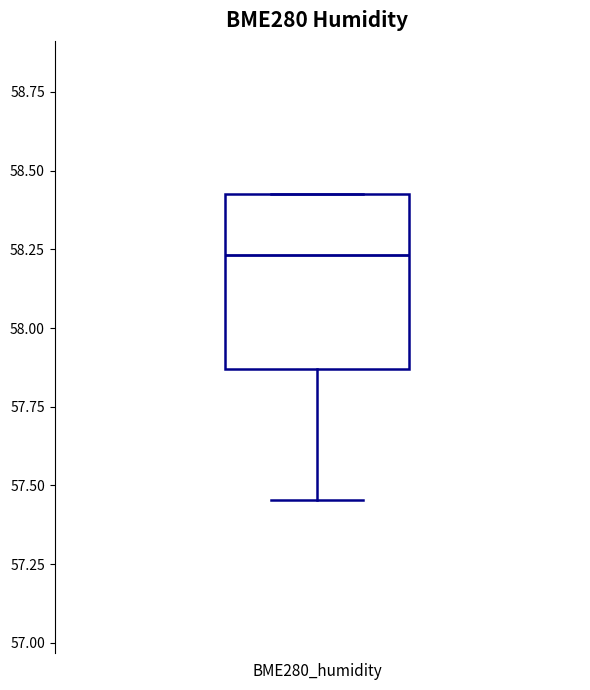

Read this box plot against the y-axis: the position of the median line, the range covered by the box, and the ends of both whiskers. The values are not printed on the chart, so give them approximately, as read against the axis.

median 58.25, box 57.85 to 58.45, whiskers 57.45 to 58.45